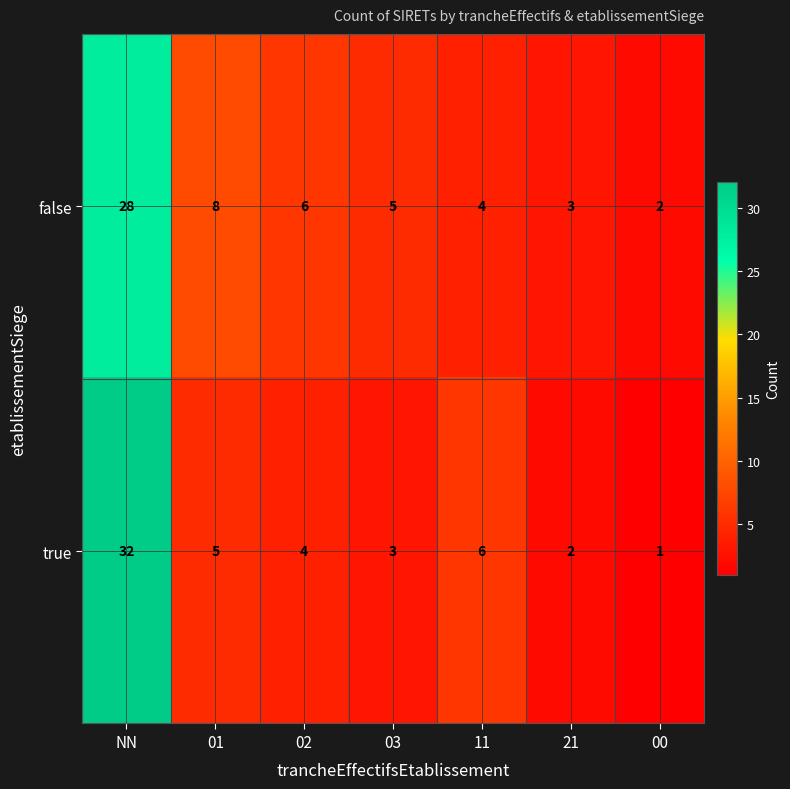

At which category is the sum across all series the highest?

NN